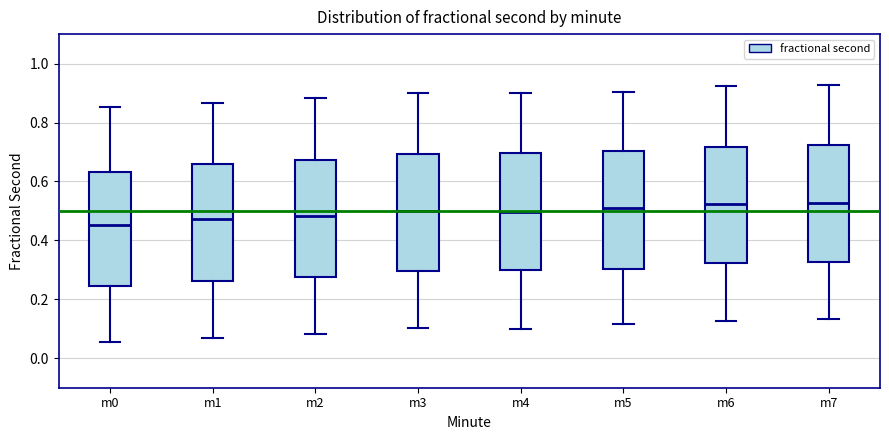

Reading left to right, read every box against the y-axis: the position of its median line, the range the box covers, and the ends of its whiskers. The values are not printed on the chart, so give them approximately, as read against the axis.

m0: median 0.46, box 0.24 to 0.64, whiskers 0.06 to 0.86
m1: median 0.48, box 0.26 to 0.66, whiskers 0.06 to 0.86
m2: median 0.48, box 0.28 to 0.68, whiskers 0.08 to 0.88
m3: median 0.50, box 0.30 to 0.70, whiskers 0.10 to 0.90
m4: median 0.50, box 0.30 to 0.70, whiskers 0.10 to 0.90
m5: median 0.50, box 0.30 to 0.70, whiskers 0.12 to 0.90
m6: median 0.52, box 0.32 to 0.72, whiskers 0.12 to 0.92
m7: median 0.52, box 0.32 to 0.72, whiskers 0.14 to 0.92